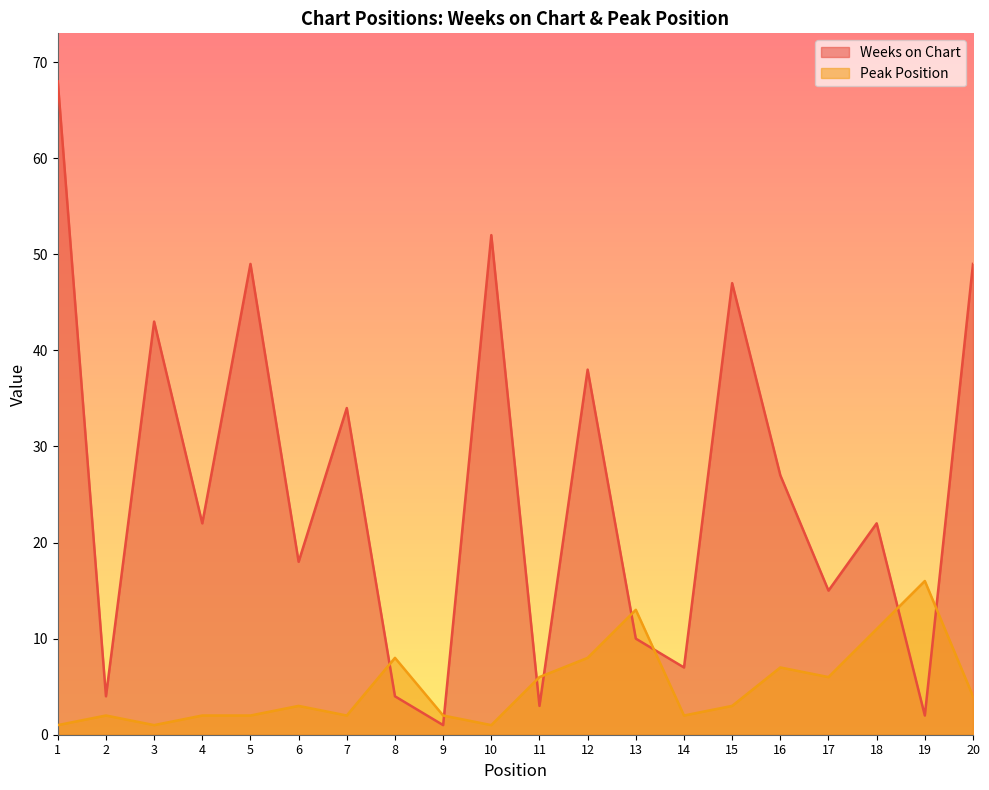

What is the value of the Weeks on Chart point at the 10th from the left?

52